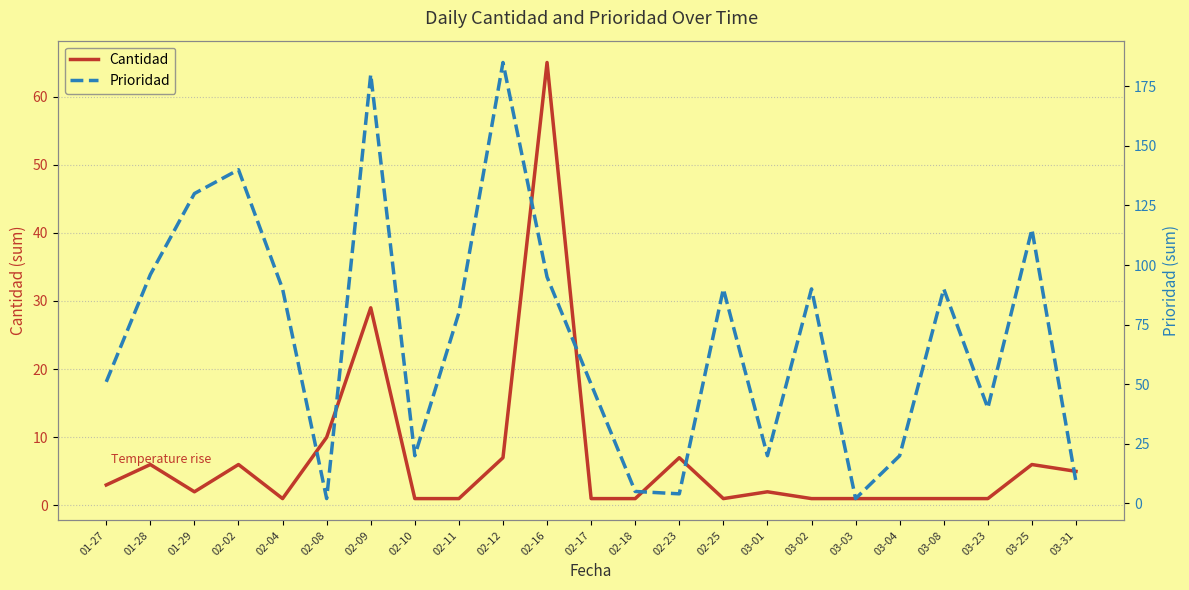

What is the label of the 8th point from the left?

02-10